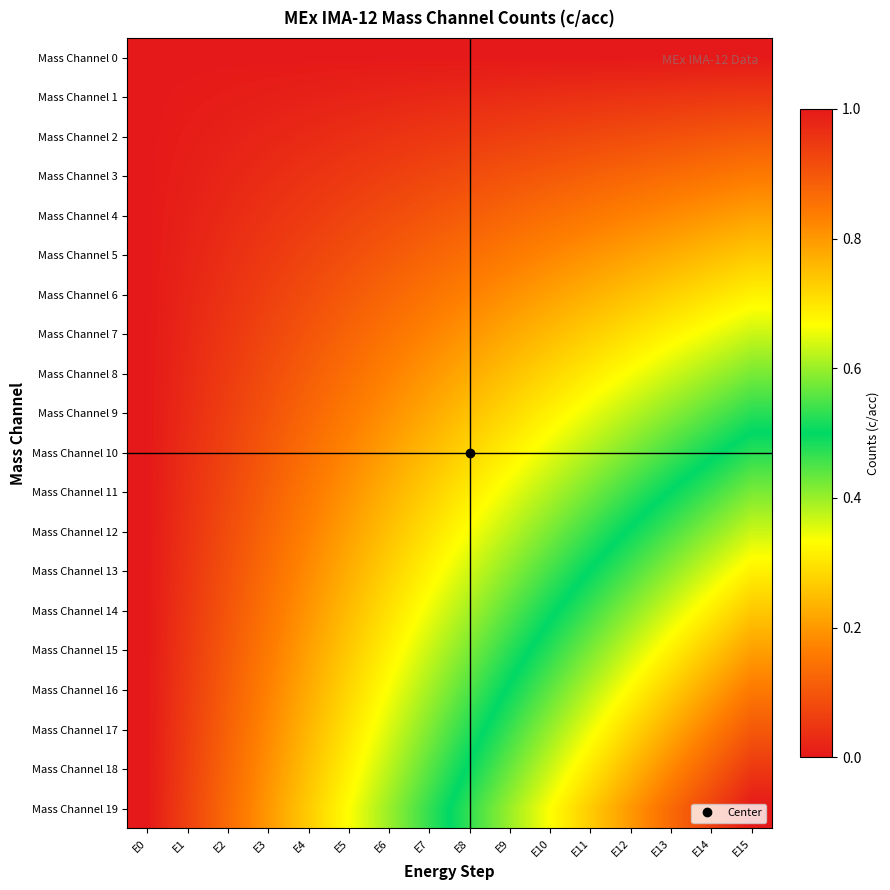

Reading left to right, transcribe all the data shown in this chart.

Mass Channel 0: E0=0.0	E1=0.0	E2=0.0	E3=0.0	E4=0.0	E5=0.0	E6=0.0	E7=0.0	E8=0.0	E9=0.0	E10=0.0	E11=0.0	E12=0.0	E13=0.0	E14=0.0	E15=0.0
Mass Channel 1: E0=0.0	E1=0.0	E2=0.0	E3=0.0	E4=0.0	E5=0.0	E6=0.0	E7=0.0	E8=0.0	E9=0.0	E10=0.0	E11=0.0	E12=0.0	E13=0.0	E14=0.0	E15=0.1
Mass Channel 2: E0=0.0	E1=0.0	E2=0.0	E3=0.0	E4=0.0	E5=0.0	E6=0.0	E7=0.0	E8=0.1	E9=0.1	E10=0.1	E11=0.1	E12=0.1	E13=0.1	E14=0.1	E15=0.1
Mass Channel 3: E0=0.0	E1=0.0	E2=0.0	E3=0.0	E4=0.0	E5=0.1	E6=0.1	E7=0.1	E8=0.1	E9=0.1	E10=0.1	E11=0.1	E12=0.1	E13=0.1	E14=0.1	E15=0.2
Mass Channel 4: E0=0.0	E1=0.0	E2=0.0	E3=0.0	E4=0.1	E5=0.1	E6=0.1	E7=0.1	E8=0.1	E9=0.1	E10=0.1	E11=0.2	E12=0.2	E13=0.2	E14=0.2	E15=0.2
Mass Channel 5: E0=0.0	E1=0.0	E2=0.0	E3=0.1	E4=0.1	E5=0.1	E6=0.1	E7=0.1	E8=0.1	E9=0.2	E10=0.2	E11=0.2	E12=0.2	E13=0.2	E14=0.2	E15=0.3
Mass Channel 6: E0=0.0	E1=0.0	E2=0.0	E3=0.1	E4=0.1	E5=0.1	E6=0.1	E7=0.1	E8=0.2	E9=0.2	E10=0.2	E11=0.2	E12=0.3	E13=0.3	E14=0.3	E15=0.3
Mass Channel 7: E0=0.0	E1=0.0	E2=0.0	E3=0.1	E4=0.1	E5=0.1	E6=0.1	E7=0.2	E8=0.2	E9=0.2	E10=0.2	E11=0.3	E12=0.3	E13=0.3	E14=0.3	E15=0.4
Mass Channel 8: E0=0.0	E1=0.0	E2=0.1	E3=0.1	E4=0.1	E5=0.1	E6=0.2	E7=0.2	E8=0.2	E9=0.3	E10=0.3	E11=0.3	E12=0.3	E13=0.4	E14=0.4	E15=0.4
Mass Channel 9: E0=0.0	E1=0.0	E2=0.1	E3=0.1	E4=0.1	E5=0.2	E6=0.2	E7=0.2	E8=0.3	E9=0.3	E10=0.3	E11=0.3	E12=0.4	E13=0.4	E14=0.4	E15=0.5
Mass Channel 10: E0=0.0	E1=0.0	E2=0.1	E3=0.1	E4=0.1	E5=0.2	E6=0.2	E7=0.2	E8=0.3	E9=0.3	E10=0.4	E11=0.4	E12=0.4	E13=0.5	E14=0.5	E15=0.5
Mass Channel 11: E0=0.0	E1=0.0	E2=0.1	E3=0.1	E4=0.2	E5=0.2	E6=0.2	E7=0.3	E8=0.3	E9=0.3	E10=0.4	E11=0.4	E12=0.5	E13=0.5	E14=0.5	E15=0.6
Mass Channel 12: E0=0.0	E1=0.0	E2=0.1	E3=0.1	E4=0.2	E5=0.2	E6=0.3	E7=0.3	E8=0.3	E9=0.4	E10=0.4	E11=0.5	E12=0.5	E13=0.5	E14=0.6	E15=0.6
Mass Channel 13: E0=0.0	E1=0.0	E2=0.1	E3=0.1	E4=0.2	E5=0.2	E6=0.3	E7=0.3	E8=0.4	E9=0.4	E10=0.5	E11=0.5	E12=0.5	E13=0.6	E14=0.6	E15=0.7
Mass Channel 14: E0=0.0	E1=0.0	E2=0.1	E3=0.1	E4=0.2	E5=0.2	E6=0.3	E7=0.3	E8=0.4	E9=0.4	E10=0.5	E11=0.5	E12=0.6	E13=0.6	E14=0.7	E15=0.7
Mass Channel 15: E0=0.0	E1=0.1	E2=0.1	E3=0.2	E4=0.2	E5=0.3	E6=0.3	E7=0.4	E8=0.4	E9=0.5	E10=0.5	E11=0.6	E12=0.6	E13=0.7	E14=0.7	E15=0.8
Mass Channel 16: E0=0.0	E1=0.1	E2=0.1	E3=0.2	E4=0.2	E5=0.3	E6=0.3	E7=0.4	E8=0.4	E9=0.5	E10=0.6	E11=0.6	E12=0.7	E13=0.7	E14=0.8	E15=0.8
Mass Channel 17: E0=0.0	E1=0.1	E2=0.1	E3=0.2	E4=0.2	E5=0.3	E6=0.4	E7=0.4	E8=0.5	E9=0.5	E10=0.6	E11=0.7	E12=0.7	E13=0.8	E14=0.8	E15=0.9
Mass Channel 18: E0=0.0	E1=0.1	E2=0.1	E3=0.2	E4=0.3	E5=0.3	E6=0.4	E7=0.4	E8=0.5	E9=0.6	E10=0.6	E11=0.7	E12=0.8	E13=0.8	E14=0.9	E15=0.9
Mass Channel 19: E0=0.0	E1=0.1	E2=0.1	E3=0.2	E4=0.3	E5=0.3	E6=0.4	E7=0.5	E8=0.5	E9=0.6	E10=0.7	E11=0.7	E12=0.8	E13=0.9	E14=0.9	E15=1.0